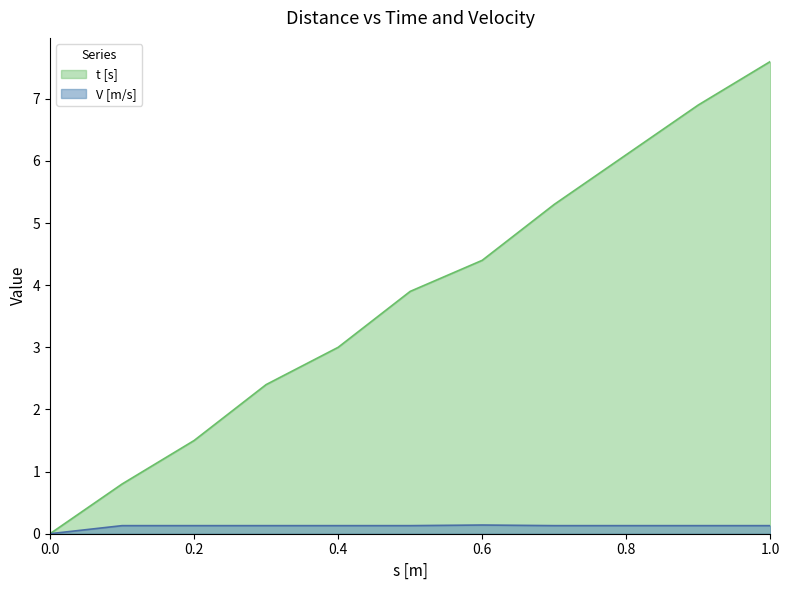

How many data points in t [s] are less than 3?

4